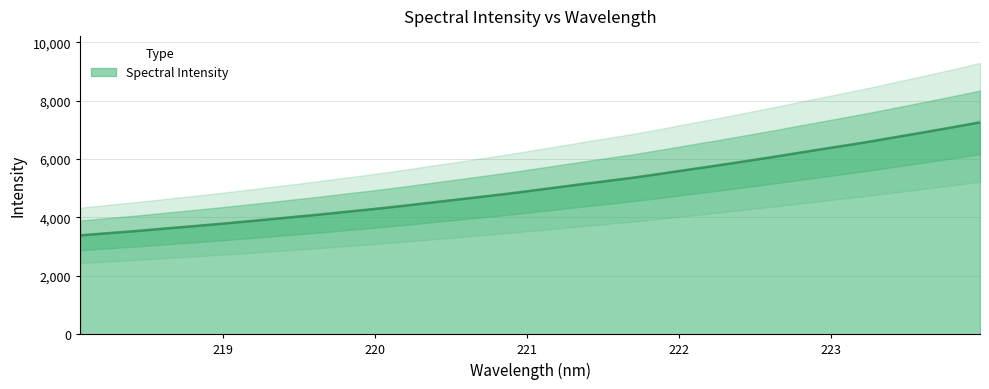

Is it true that the value at 22 is 7765.5?

False